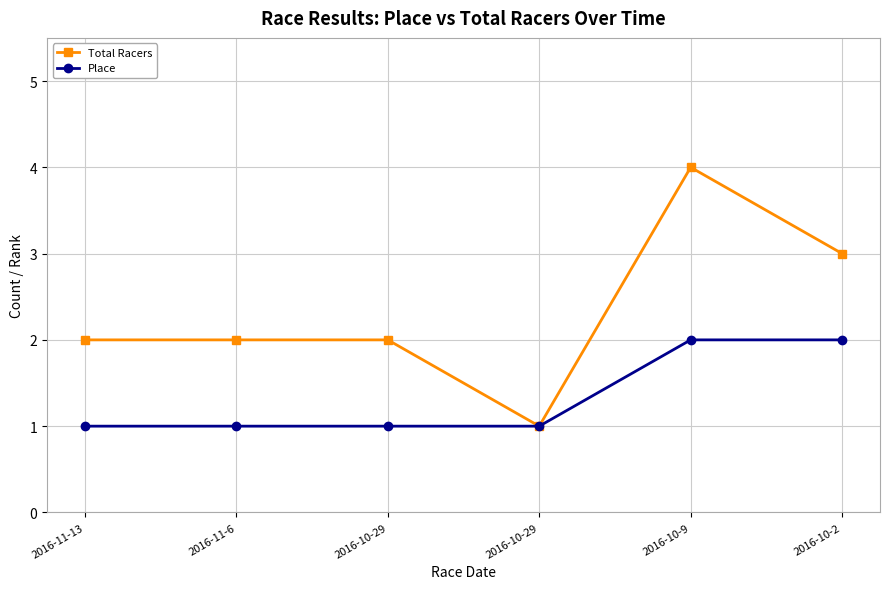

Count the number of data series in this chart.

2